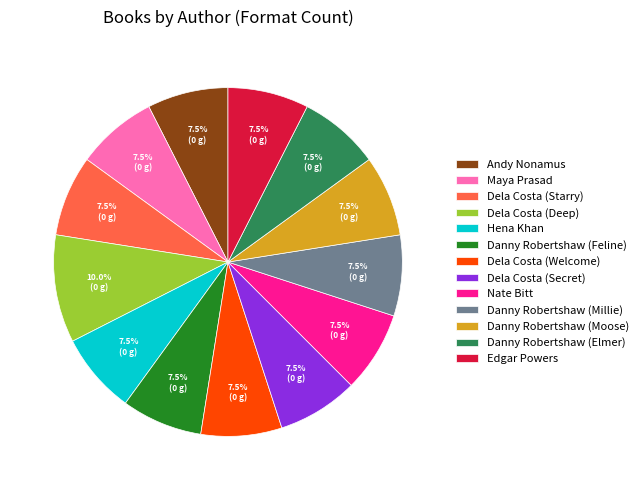

Which category has the biggest portion of the pie?

Dela Costa (Deep)